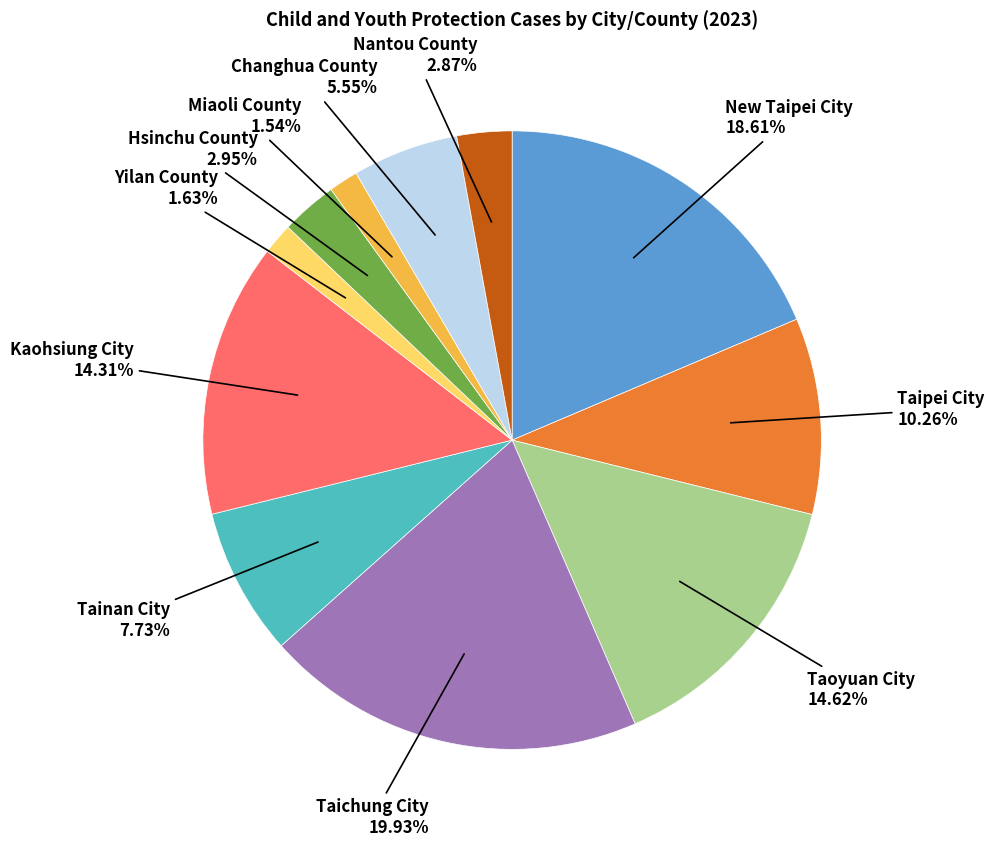

Is there any slice that represents more than half of the pie?

No